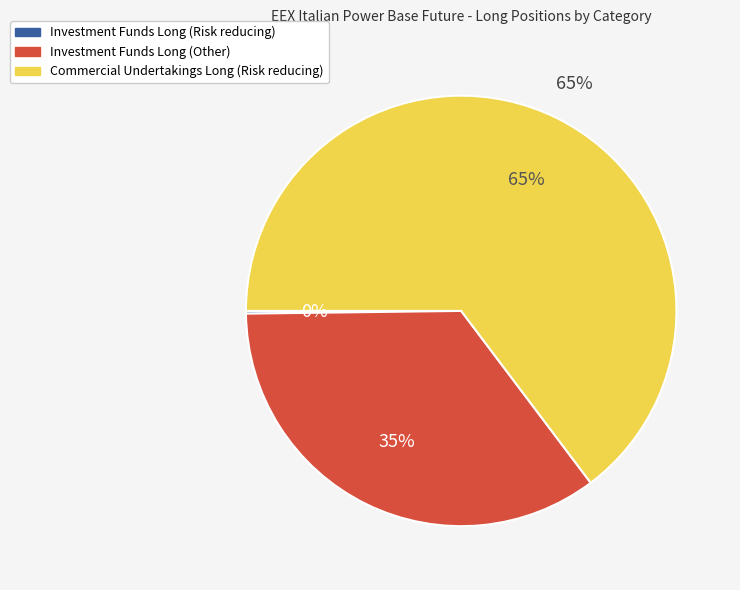

To the nearest percent, what percentage of the pie is Commercial Undertakings Long (Risk reducing)?

65%